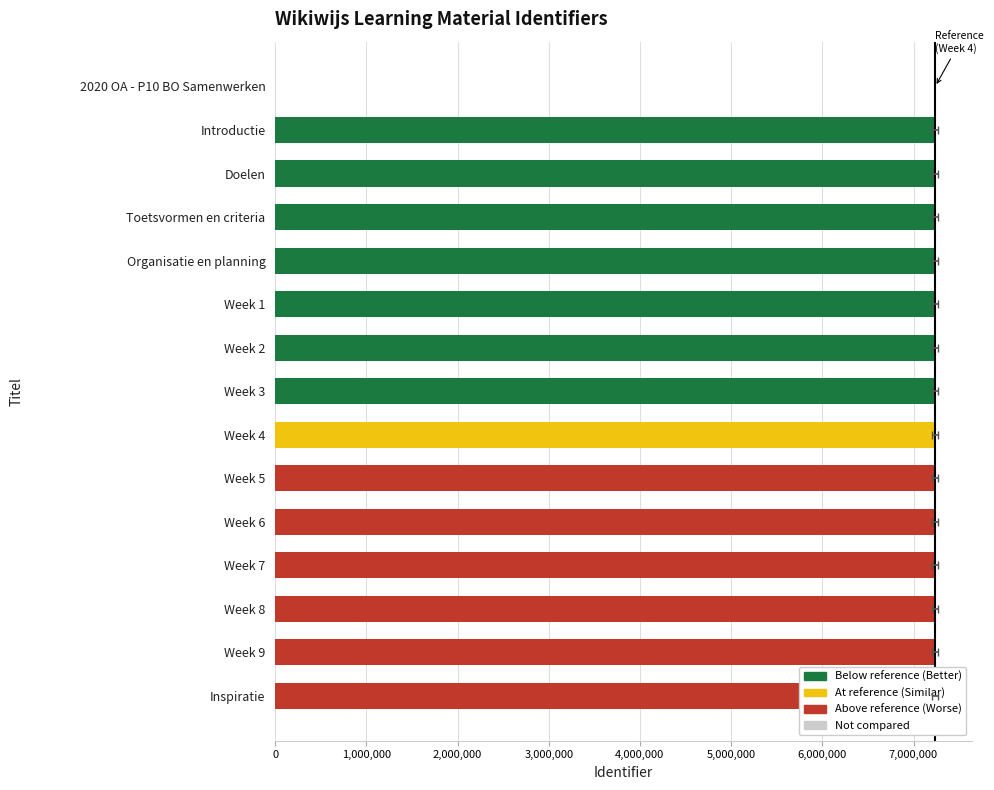

The value at Week 2 is 7237252. True or false?

True